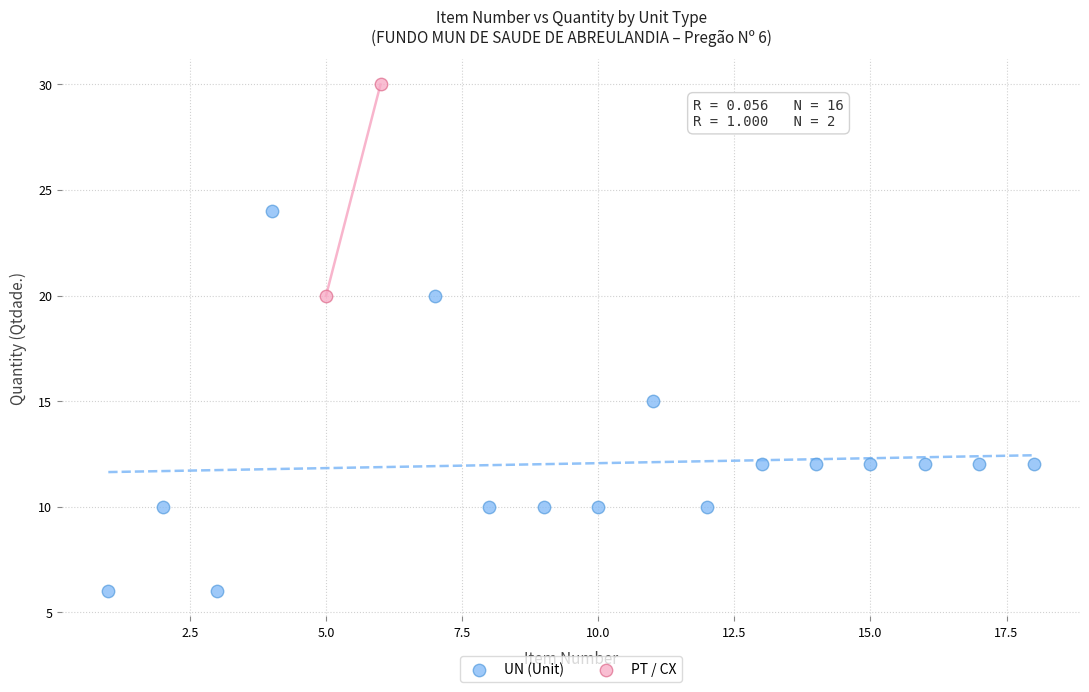

What are all the series names shown in the legend?

UN (Unit), PT / CX